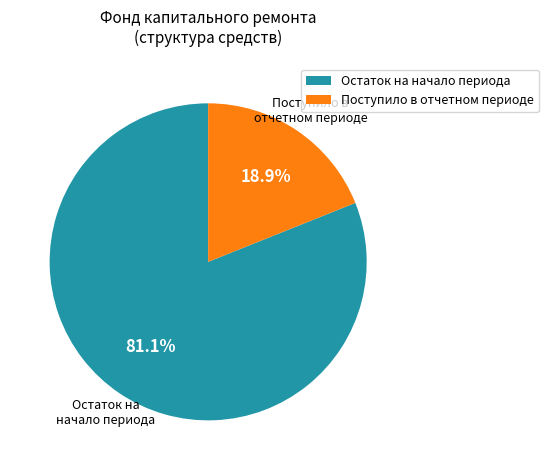

Is the sum of Остаток на начало периода and Поступило в отчетном периоде greater than half?

Yes